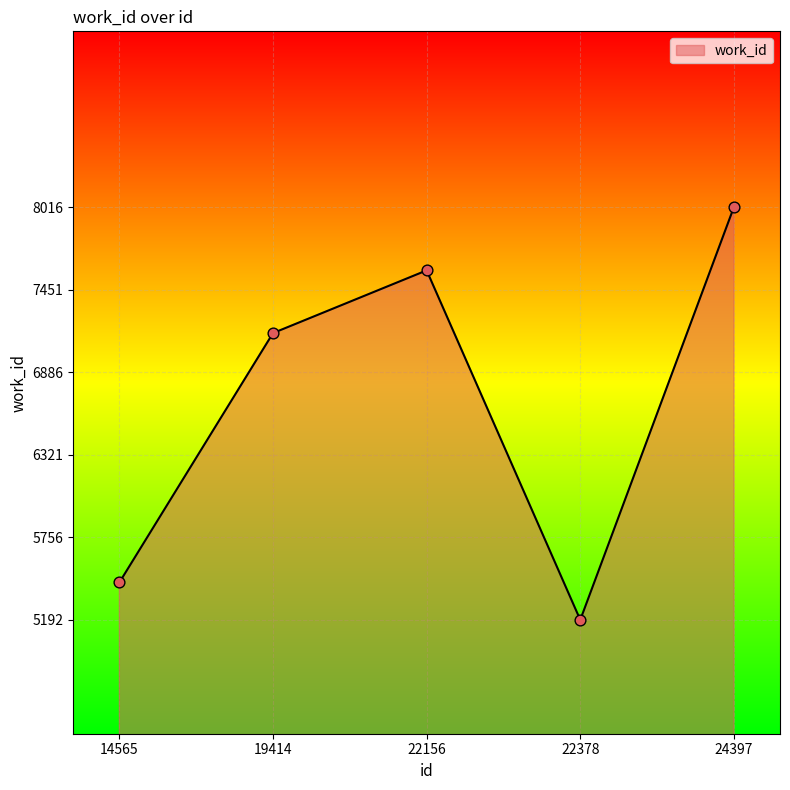

Which has a higher value, 24397 or 19414?

24397